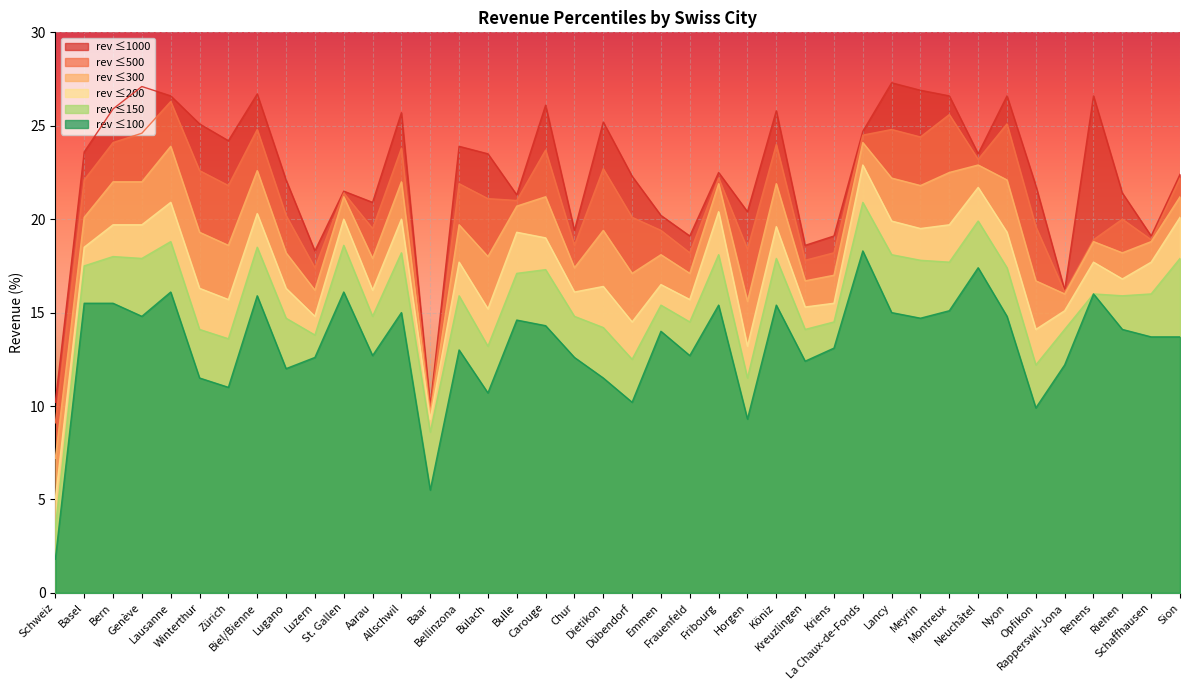

Reading left to right, transcribe all the data shown in this chart.

rev_100: Schweiz=1.8	Basel=15.5	Bern=15.5	Genève=14.8	Lausanne=16.1	Winterthur=11.5	Zürich=11.0	Biel/Bienne=15.9	Lugano=12.0	Luzern=12.6	St. Gallen=16.1	Aarau=12.7	Allschwil=15.0	Baar=5.5	Bellinzona=13.0	Bülach=10.7	Bulle=14.6	Carouge=14.3	Chur=12.6	Dietikon=11.5	Dübendorf=10.2	Emmen=14.0	Frauenfeld=12.7	Fribourg=15.4	Horgen=9.3	Köniz=15.4	Kreuzlingen=12.4	Kriens=13.1	La Chaux-de-Fonds=18.3	Lancy=15.0	Meyrin=14.7	Montreux=15.1	Neuchâtel=17.4	Nyon=14.8	Opfikon=9.9	Rapperswil-Jona=12.2	Renens=16.0	Riehen=14.1	Schaffhausen=13.7	Sion=13.7
rev_150: Schweiz=3.5	Basel=17.5	Bern=18.0	Genève=17.9	Lausanne=18.8	Winterthur=14.1	Zürich=13.6	Biel/Bienne=18.5	Lugano=14.7	Luzern=13.8	St. Gallen=18.6	Aarau=14.8	Allschwil=18.2	Baar=8.6	Bellinzona=15.9	Bülach=13.2	Bulle=17.1	Carouge=17.3	Chur=14.8	Dietikon=14.2	Dübendorf=12.5	Emmen=15.4	Frauenfeld=14.5	Fribourg=18.1	Horgen=11.5	Köniz=17.9	Kreuzlingen=14.1	Kriens=14.5	La Chaux-de-Fonds=20.9	Lancy=18.1	Meyrin=17.8	Montreux=17.7	Neuchâtel=19.9	Nyon=17.4	Opfikon=12.2	Rapperswil-Jona=14.1	Renens=16.0	Riehen=15.9	Schaffhausen=16.0	Sion=17.9
rev_200: Schweiz=5.0	Basel=18.5	Bern=19.7	Genève=19.7	Lausanne=20.9	Winterthur=16.3	Zürich=15.7	Biel/Bienne=20.3	Lugano=16.3	Luzern=14.8	St. Gallen=20.0	Aarau=16.2	Allschwil=20.0	Baar=9.3	Bellinzona=17.7	Bülach=15.2	Bulle=19.3	Carouge=19.0	Chur=16.1	Dietikon=16.4	Dübendorf=14.5	Emmen=16.5	Frauenfeld=15.7	Fribourg=20.4	Horgen=13.2	Köniz=19.6	Kreuzlingen=15.3	Kriens=15.5	La Chaux-de-Fonds=22.9	Lancy=19.9	Meyrin=19.5	Montreux=19.7	Neuchâtel=21.7	Nyon=19.3	Opfikon=14.1	Rapperswil-Jona=15.1	Renens=17.7	Riehen=16.8	Schaffhausen=17.7	Sion=20.1
rev_300: Schweiz=7.2	Basel=20.1	Bern=22.0	Genève=22.0	Lausanne=23.9	Winterthur=19.3	Zürich=18.6	Biel/Bienne=22.6	Lugano=18.2	Luzern=16.2	St. Gallen=21.2	Aarau=17.9	Allschwil=22.0	Baar=9.6	Bellinzona=19.7	Bülach=18.0	Bulle=20.7	Carouge=21.2	Chur=17.4	Dietikon=19.4	Dübendorf=17.1	Emmen=18.1	Frauenfeld=17.1	Fribourg=21.9	Horgen=15.6	Köniz=21.9	Kreuzlingen=16.7	Kriens=17.0	La Chaux-de-Fonds=24.1	Lancy=22.2	Meyrin=21.8	Montreux=22.5	Neuchâtel=22.9	Nyon=22.1	Opfikon=16.7	Rapperswil-Jona=16.0	Renens=18.8	Riehen=18.2	Schaffhausen=18.8	Sion=21.2
rev_500: Schweiz=9.1	Basel=22.1	Bern=24.1	Genève=24.6	Lausanne=26.3	Winterthur=22.6	Zürich=21.8	Biel/Bienne=24.8	Lugano=20.2	Luzern=17.4	St. Gallen=21.4	Aarau=19.5	Allschwil=23.8	Baar=9.8	Bellinzona=21.9	Bülach=21.1	Bulle=21.0	Carouge=23.7	Chur=18.6	Dietikon=22.7	Dübendorf=20.1	Emmen=19.4	Frauenfeld=18.2	Fribourg=22.2	Horgen=18.4	Köniz=24.0	Kreuzlingen=17.8	Kriens=18.2	La Chaux-de-Fonds=24.5	Lancy=24.8	Meyrin=24.4	Montreux=25.6	Neuchâtel=23.2	Nyon=25.1	Opfikon=19.6	Rapperswil-Jona=16.1	Renens=18.9	Riehen=20.0	Schaffhausen=18.9	Sion=22.2
rev_1000: Schweiz=10.2	Basel=23.6	Bern=25.9	Genève=27.1	Lausanne=26.6	Winterthur=25.1	Zürich=24.2	Biel/Bienne=26.7	Lugano=22.1	Luzern=18.3	St. Gallen=21.5	Aarau=20.9	Allschwil=25.7	Baar=10.0	Bellinzona=23.9	Bülach=23.5	Bulle=21.3	Carouge=26.1	Chur=19.4	Dietikon=25.2	Dübendorf=22.3	Emmen=20.2	Frauenfeld=19.1	Fribourg=22.5	Horgen=20.4	Köniz=25.8	Kreuzlingen=18.6	Kriens=19.1	La Chaux-de-Fonds=24.7	Lancy=27.3	Meyrin=26.9	Montreux=26.6	Neuchâtel=23.5	Nyon=26.6	Opfikon=21.8	Rapperswil-Jona=16.2	Renens=26.6	Riehen=21.4	Schaffhausen=19.1	Sion=22.4